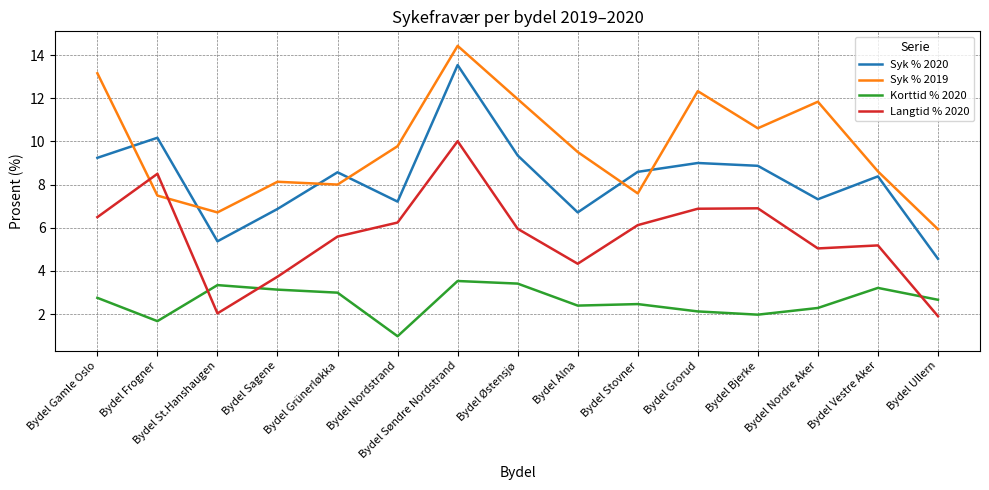

What are all the series names shown in the legend?

Syk % 2020, Syk % 2019, Korttid % 2020, Langtid % 2020